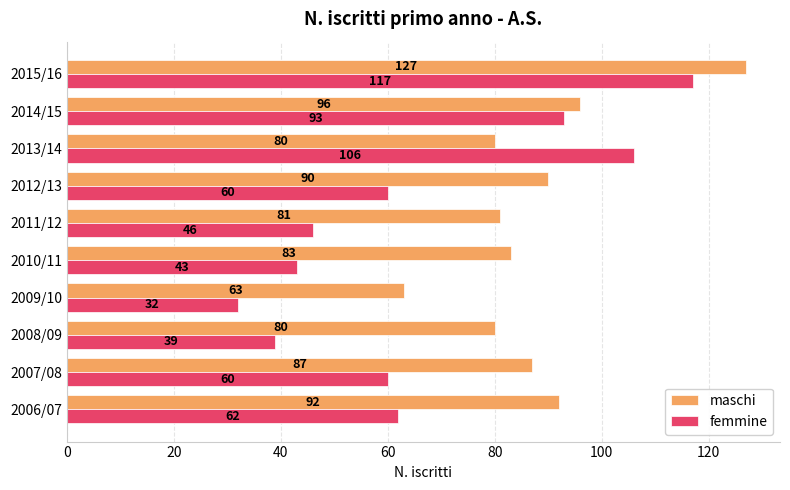

List the series in order of their overall mean, highest first.

maschi, femmine